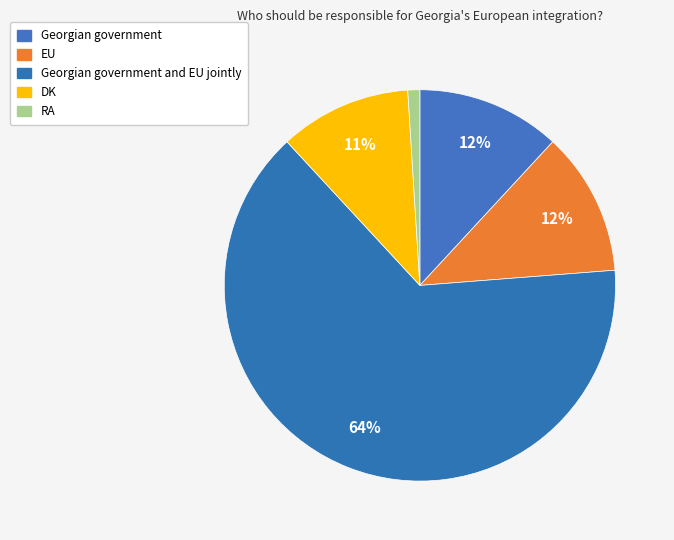

Which category has the biggest portion of the pie?

Georgian government and EU jointly